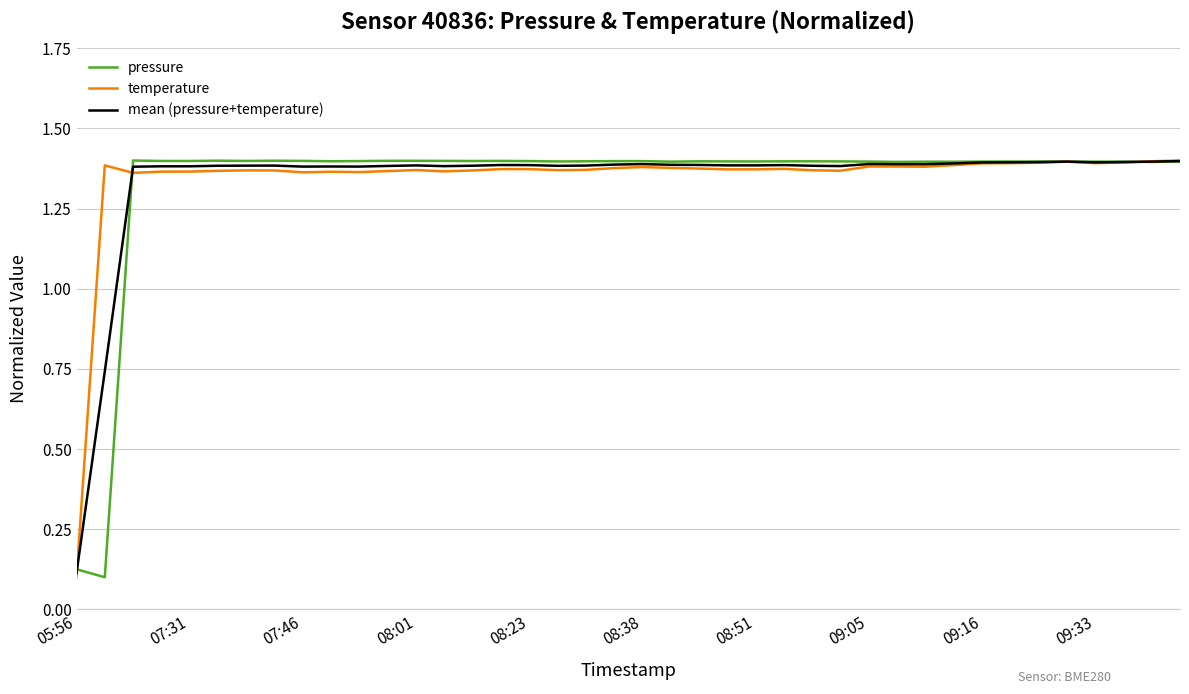

At which label does mean (pressure+temperature) reach its minimum?

05:56